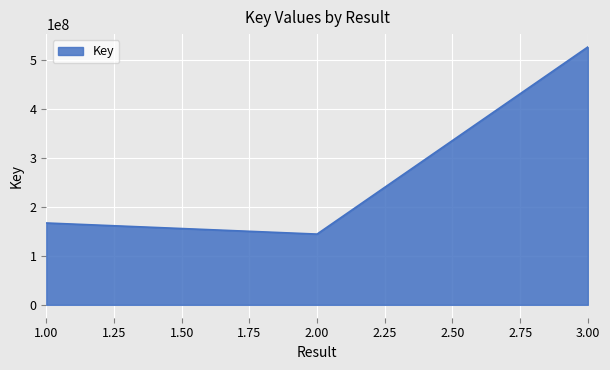

Which has a higher value, 3.00 or 1.00?

3.00